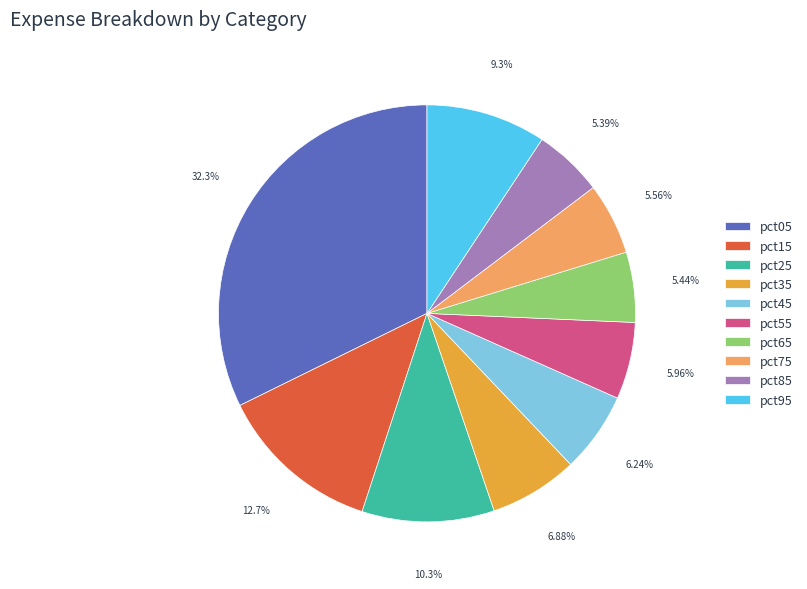

Is pct35 the majority of the pie?

No